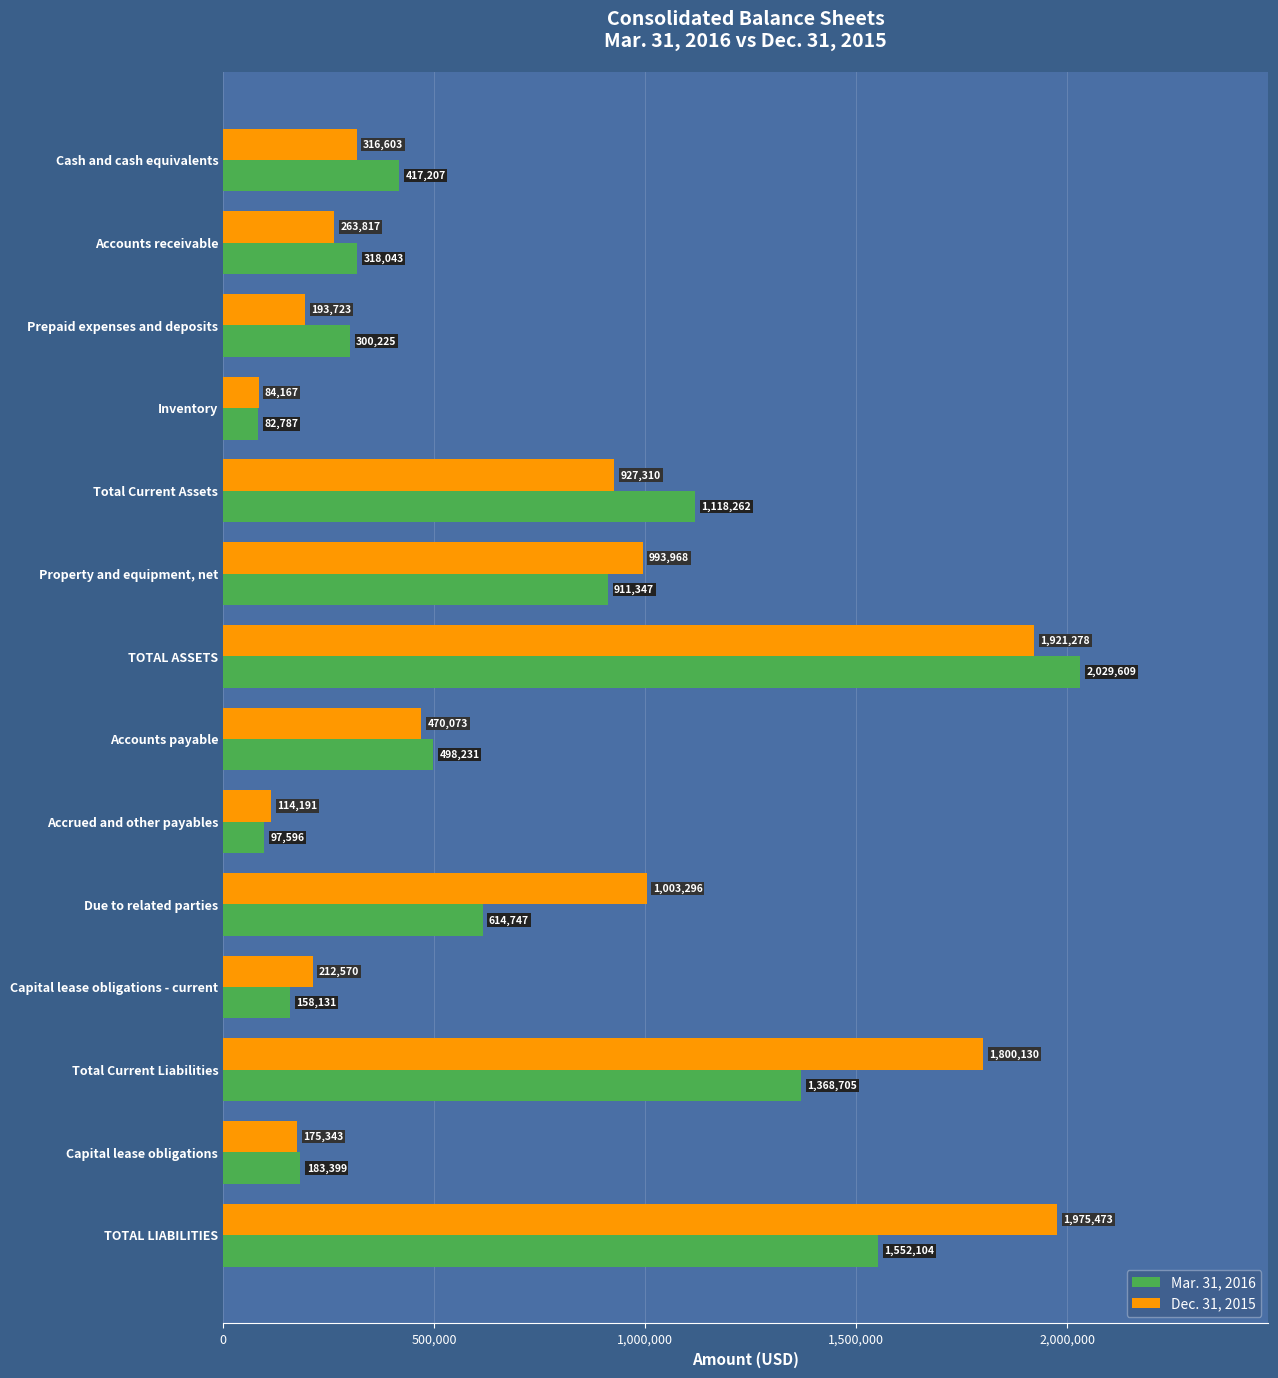

What is the minimum value shown in the chart?

82787